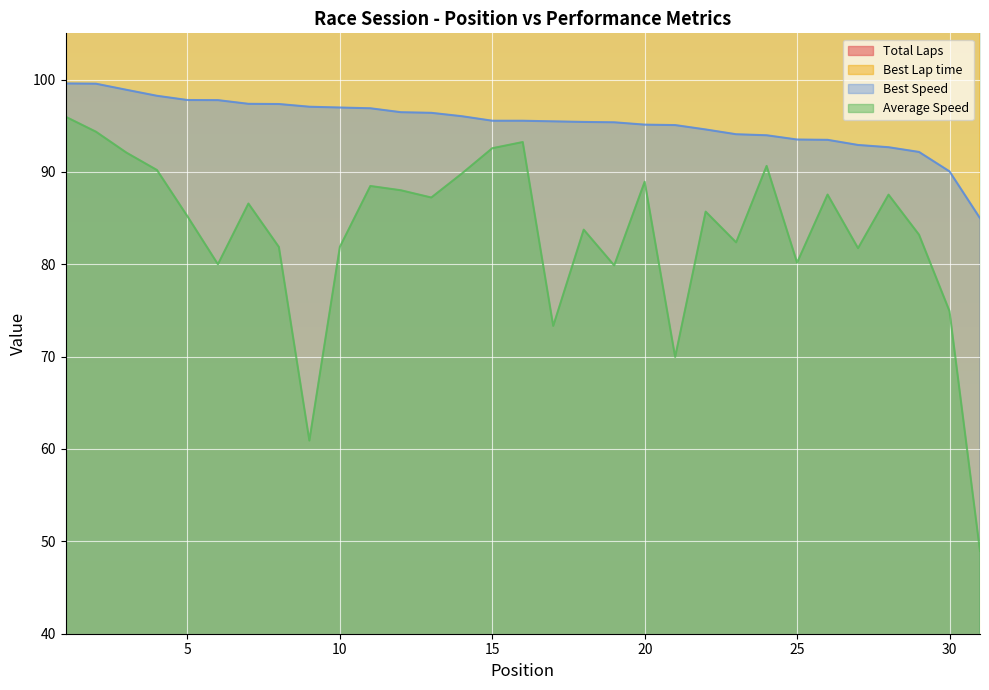

At how many categories does at least one series exceed 130?

1